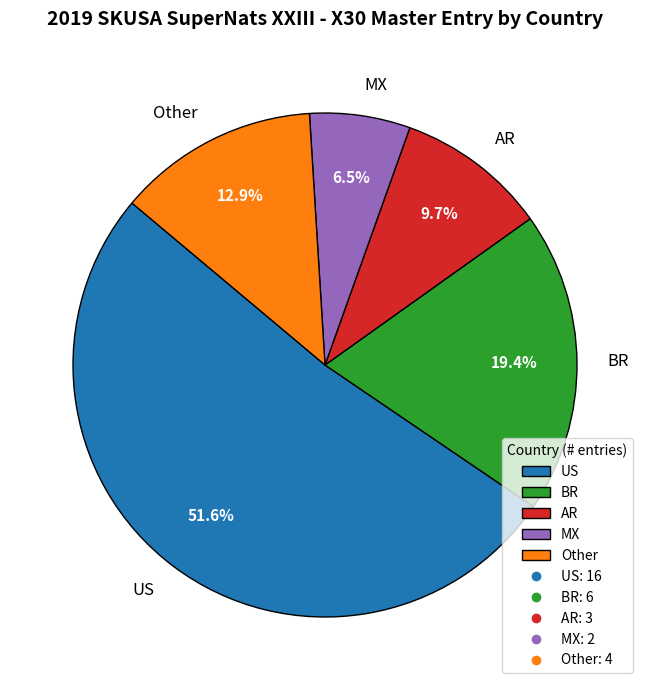

What portion of the pie excludes AR?

90.3%